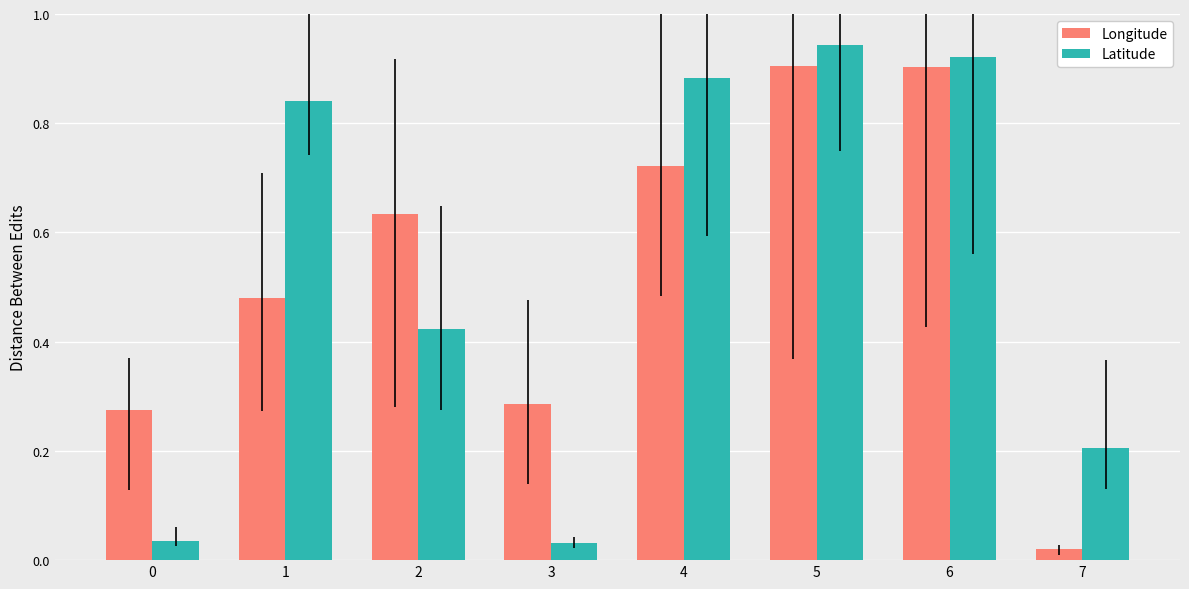

At which category does the chart reach its peak across all series?

5